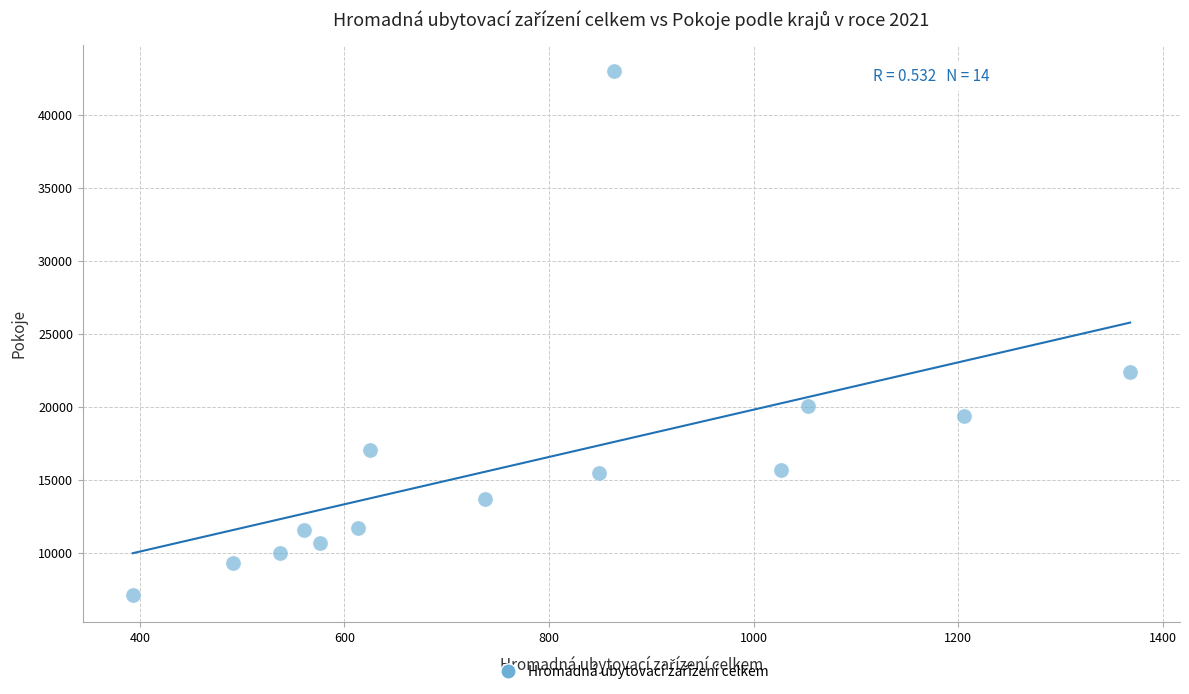

What is the range of X values (max minus min)?

975